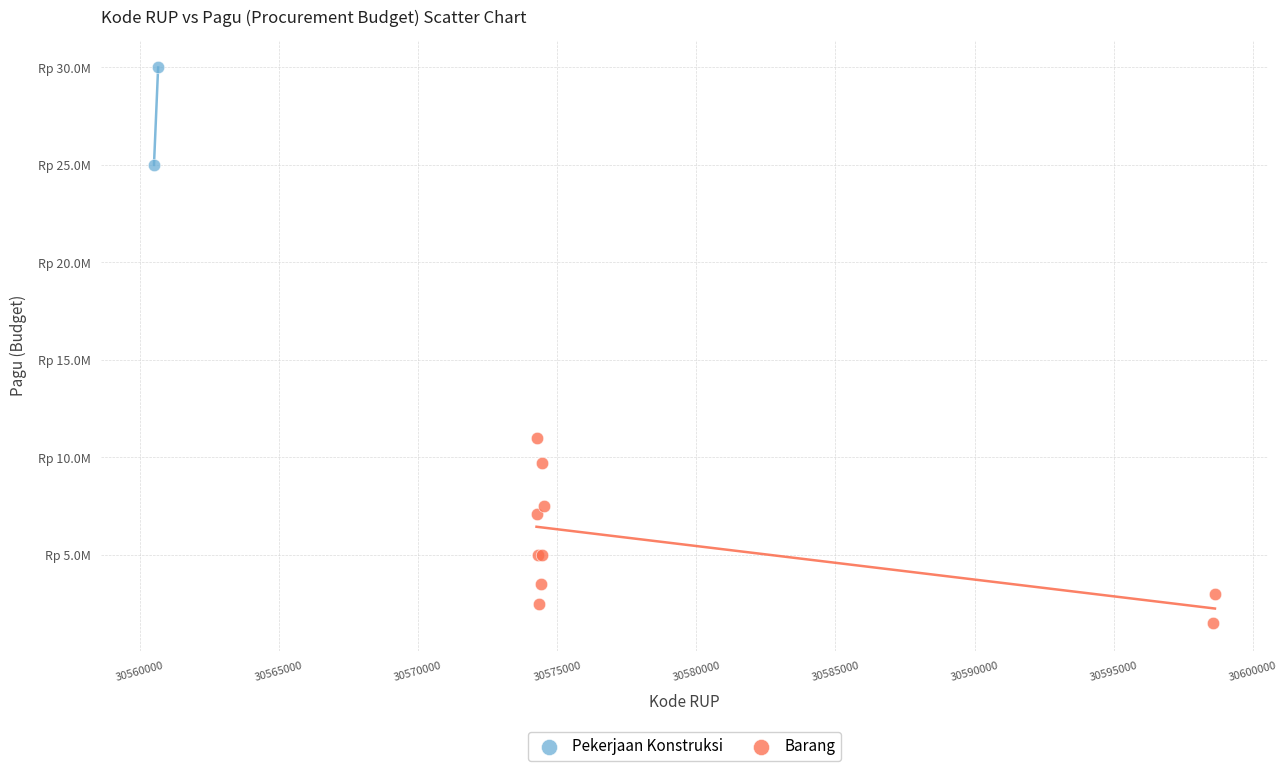

What are all the series names shown in the legend?

Pekerjaan Konstruksi, Barang